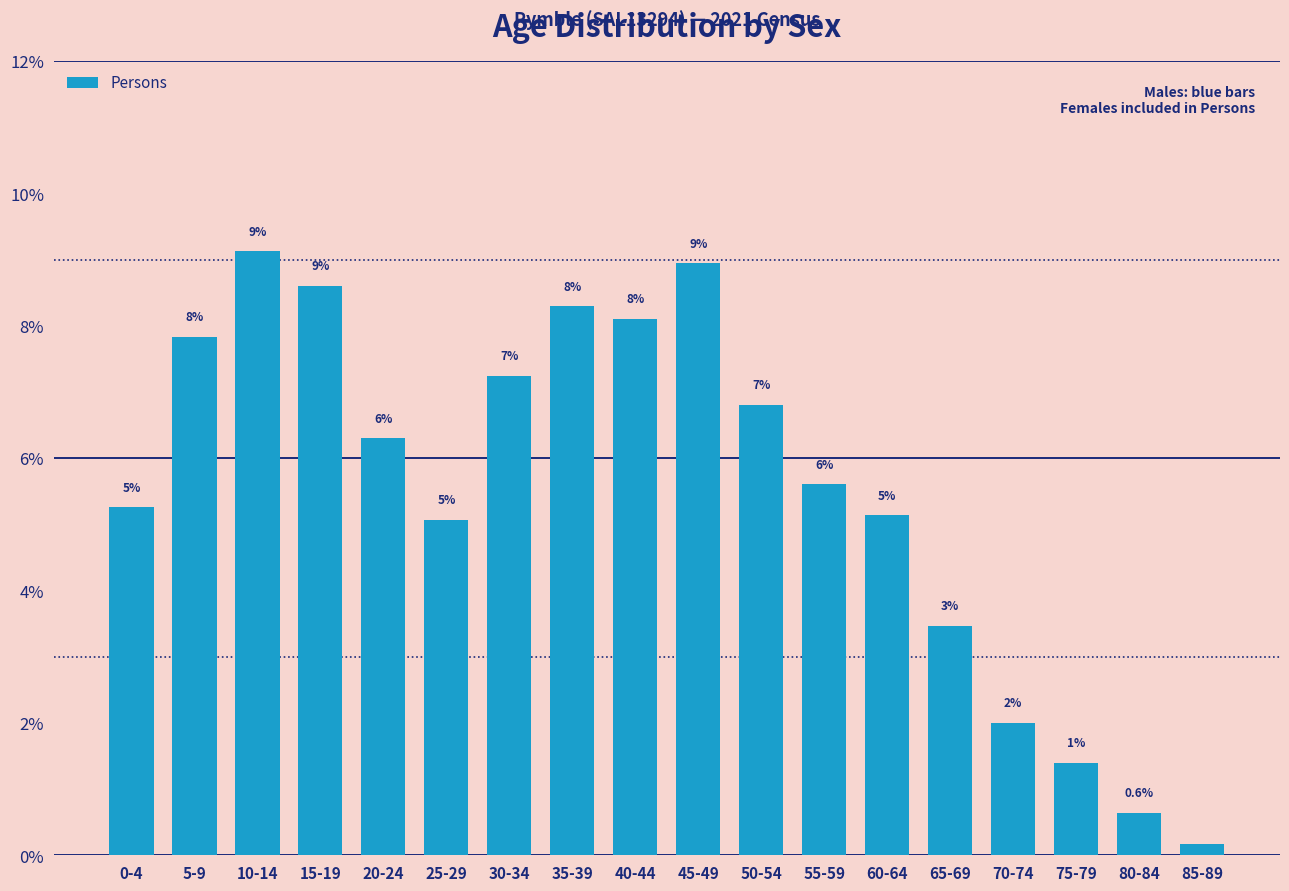

How many bars are there in total?

18